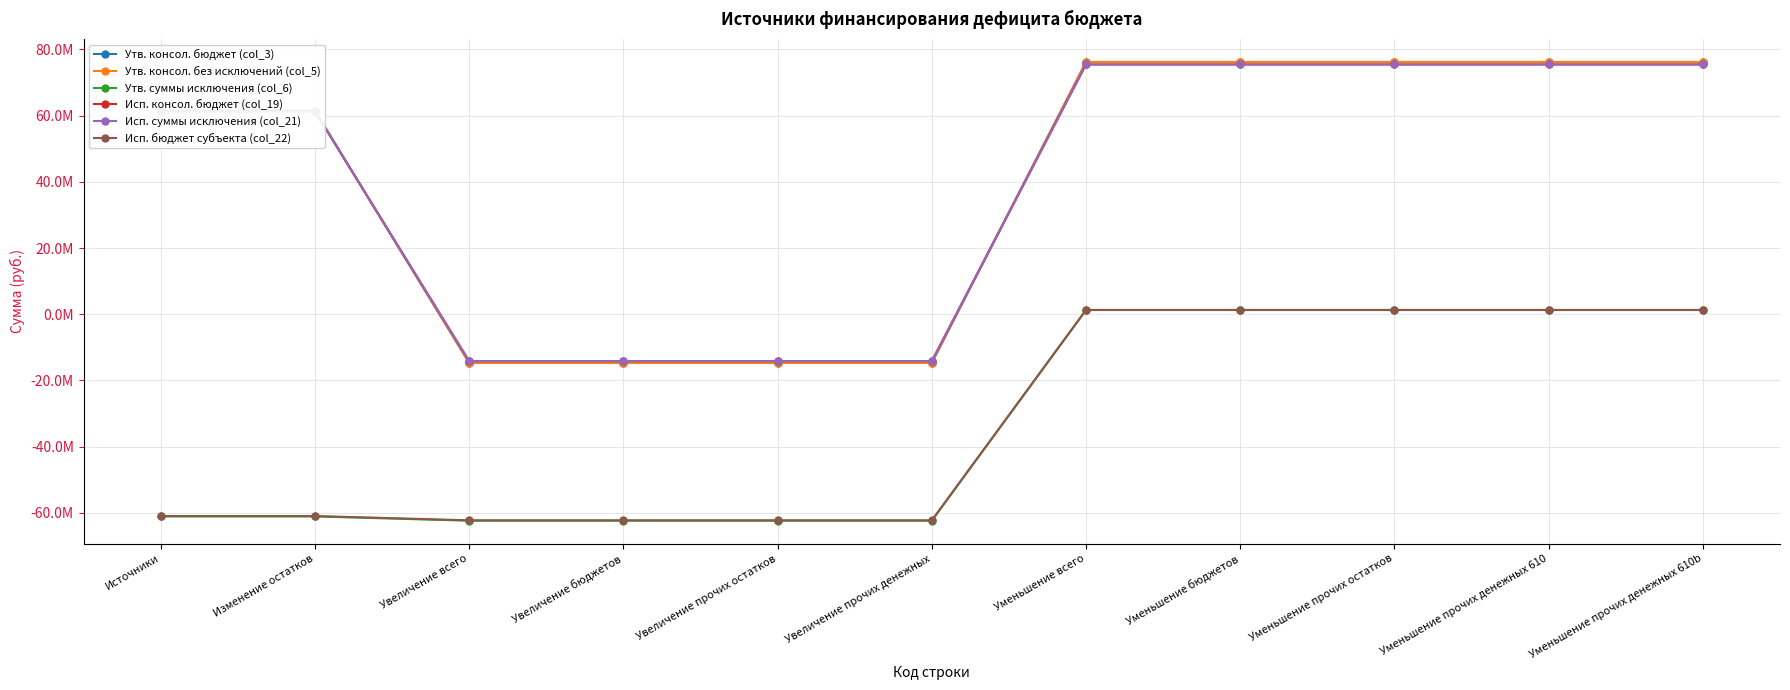

True or false: Исп. бюджет субъекта (col_22) has more than 1 points higher than both neighbors.

False